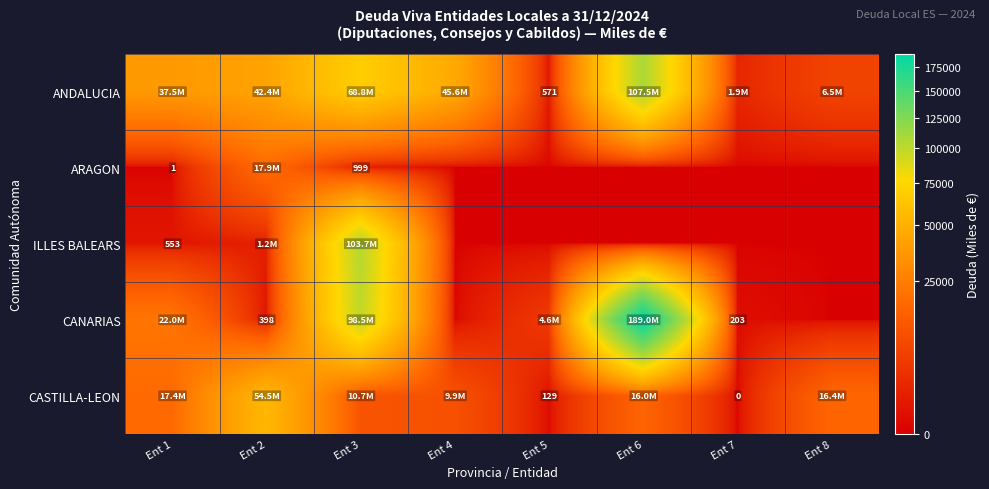

Which series has the largest total across all categories?

CANARIAS